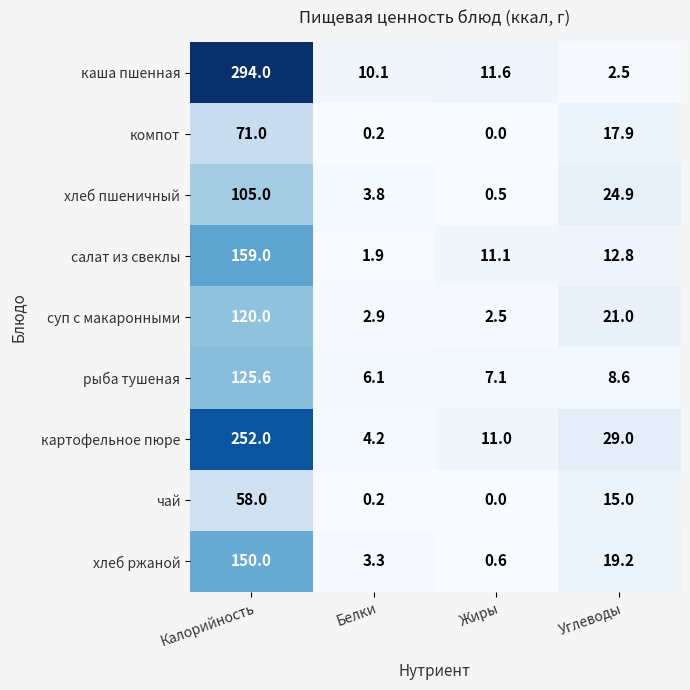

Which series has the widest spread of values?

каша пшенная